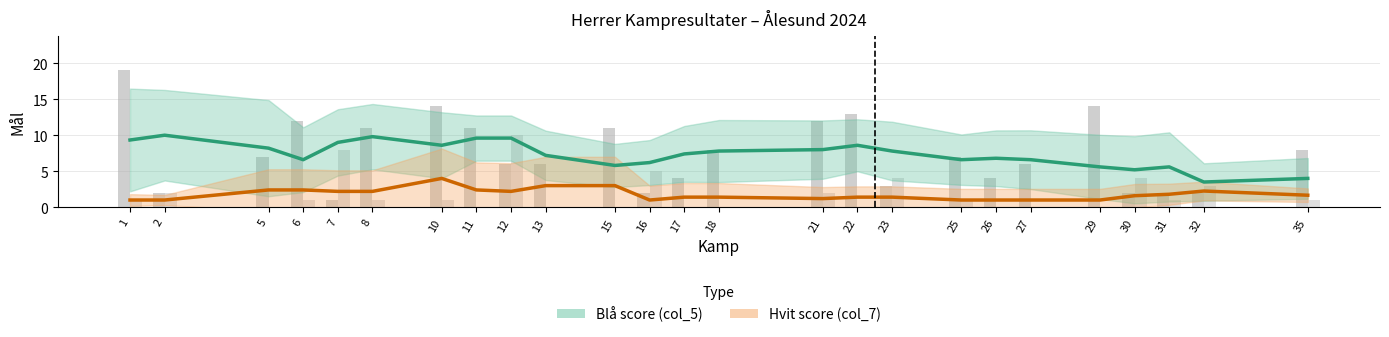

List the labels in order of Hvit score (col_7) value, largest first.

10, 13, 15, 5, 6, 11, 32, 7, 8, 12, 31, 35, 30, 22, 23, 17, 18, 21, 1, 2, 16, 25, 26, 27, 29